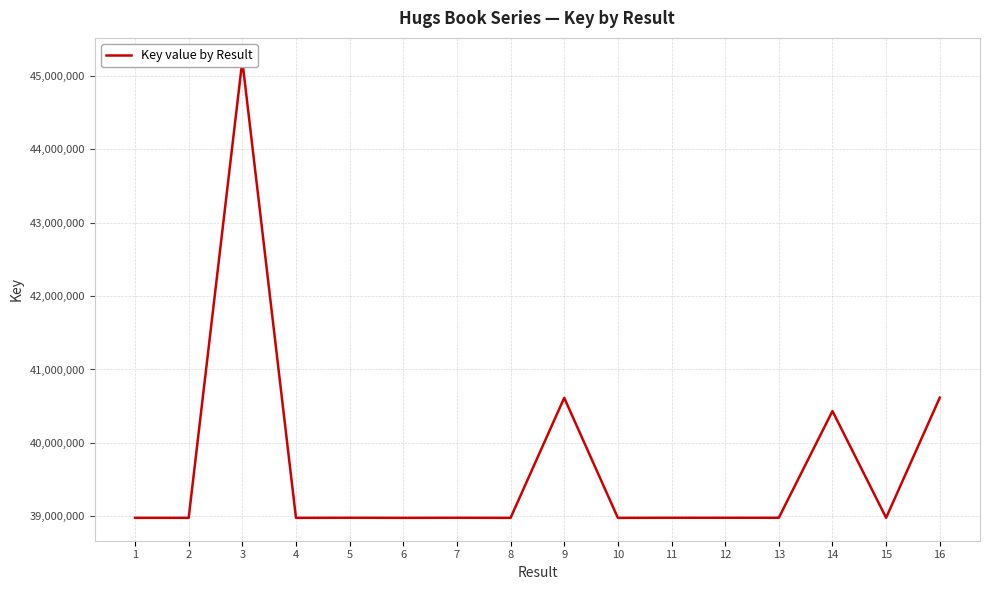

What is the minimum value shown in the chart?

38977303